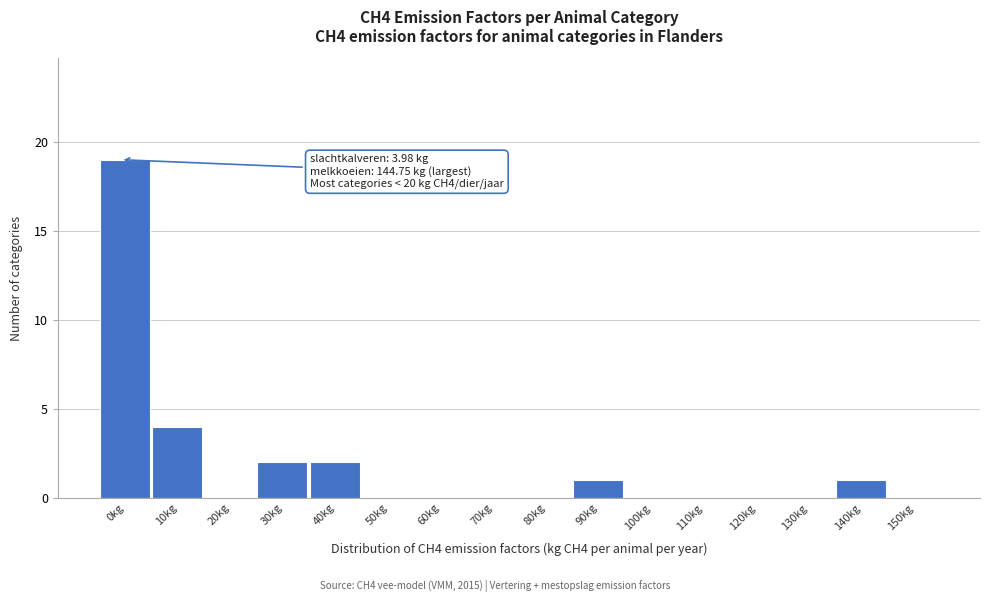

Reading left to right, what are all the values shown in this chart?

0kg=19	10kg=4	20kg=0	30kg=2	40kg=2	50kg=0	60kg=0	70kg=0	80kg=0	90kg=1	100kg=0	110kg=0	120kg=0	130kg=0	140kg=1	150kg=0